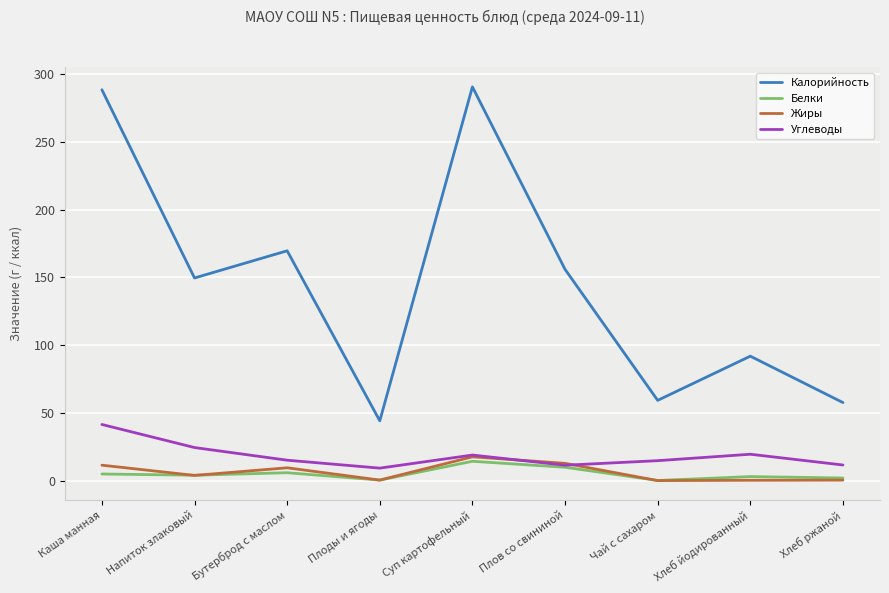

Where does the Углеводы series first go above 15?

Каша манная